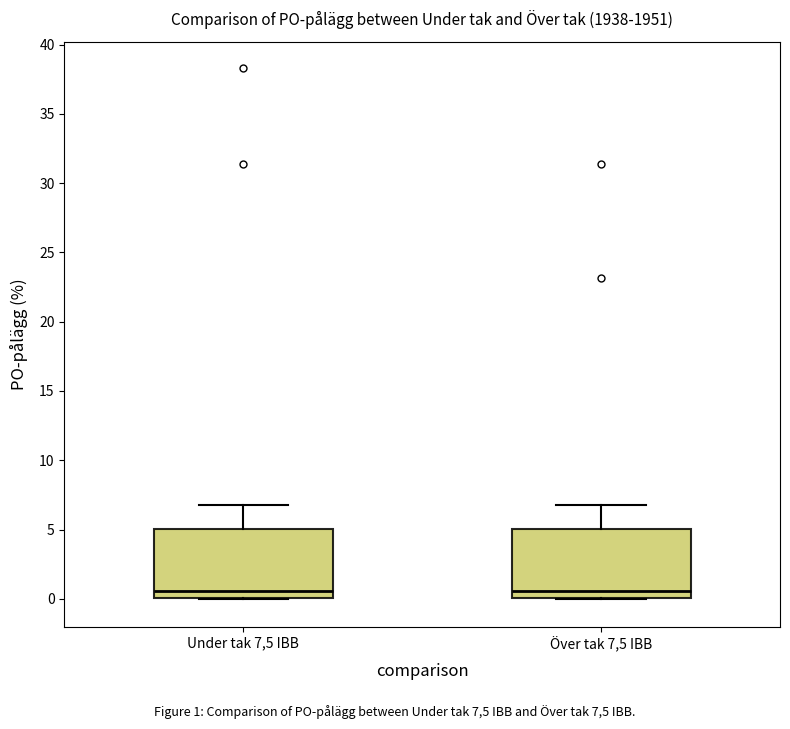

Reading left to right, read every box against the y-axis: the position of its median line, the range the box covers, and the ends of its whiskers. The values are not printed on the chart, so give them approximately, as read against the axis.

Under tak 7,5 IBB: median 0.5, box 0.0 to 5.0, whiskers 0.0 to 7.0
Över tak 7,5 IBB: median 0.5, box 0.0 to 5.0, whiskers 0.0 to 7.0